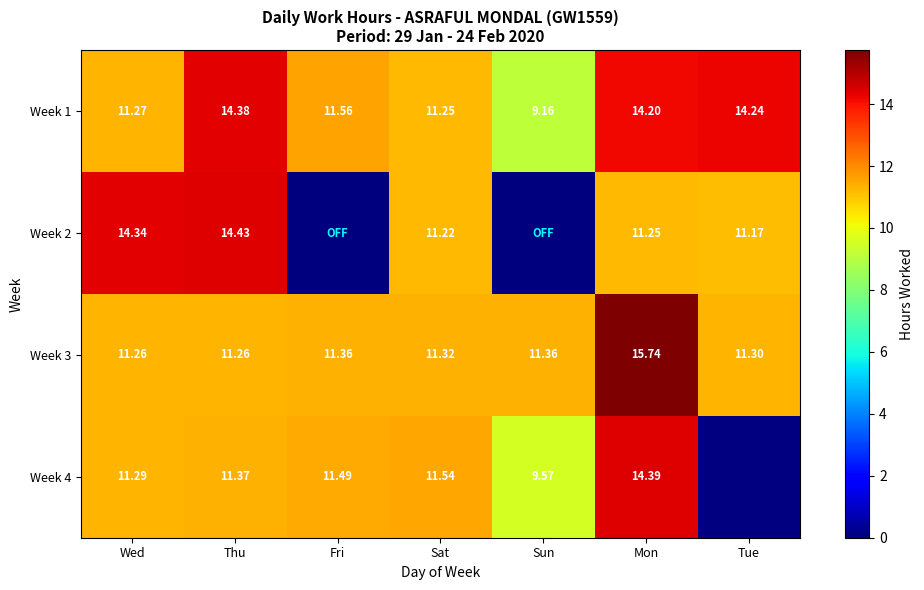

At which label does Week 1 reach its minimum?

Sun